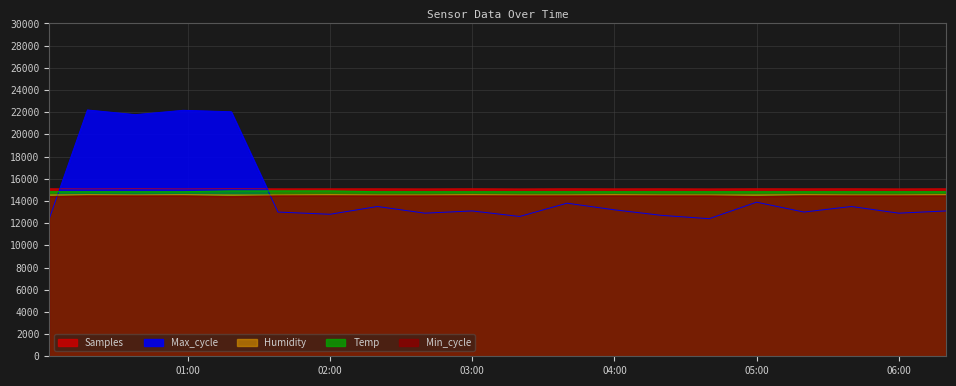

The Max_cycle series shows 3172.4 at 2022/09/12 03:40:00. True or false?

False